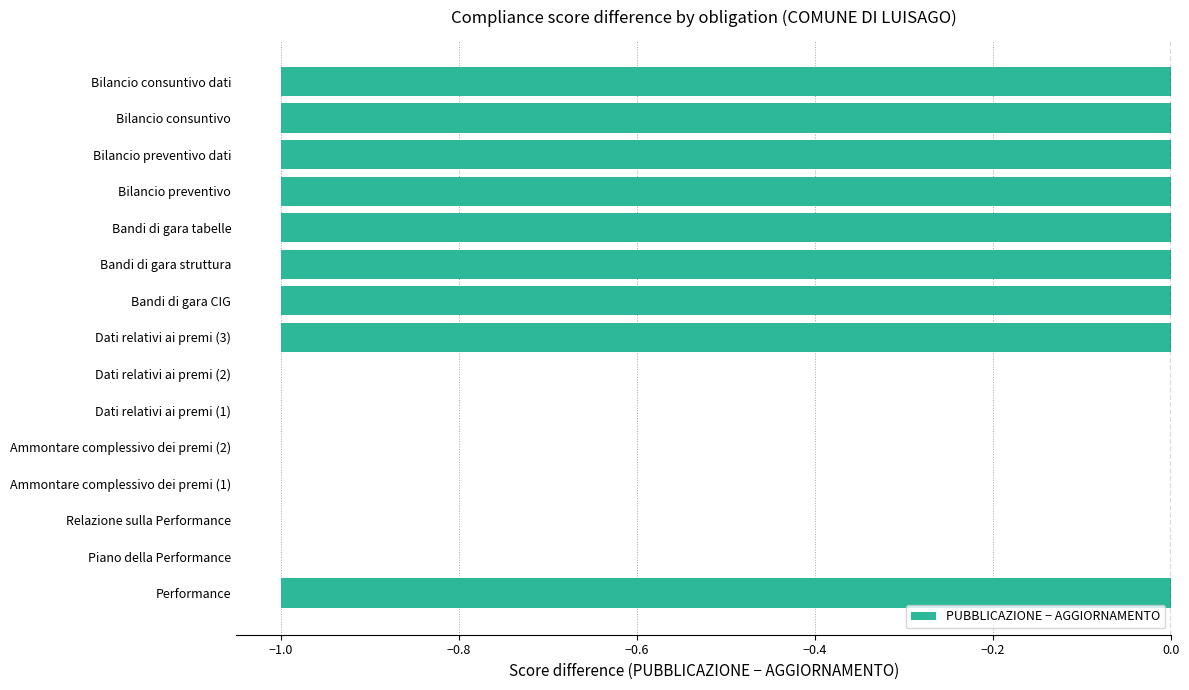

Is it true that the value at Piano della Performance is -1?

False